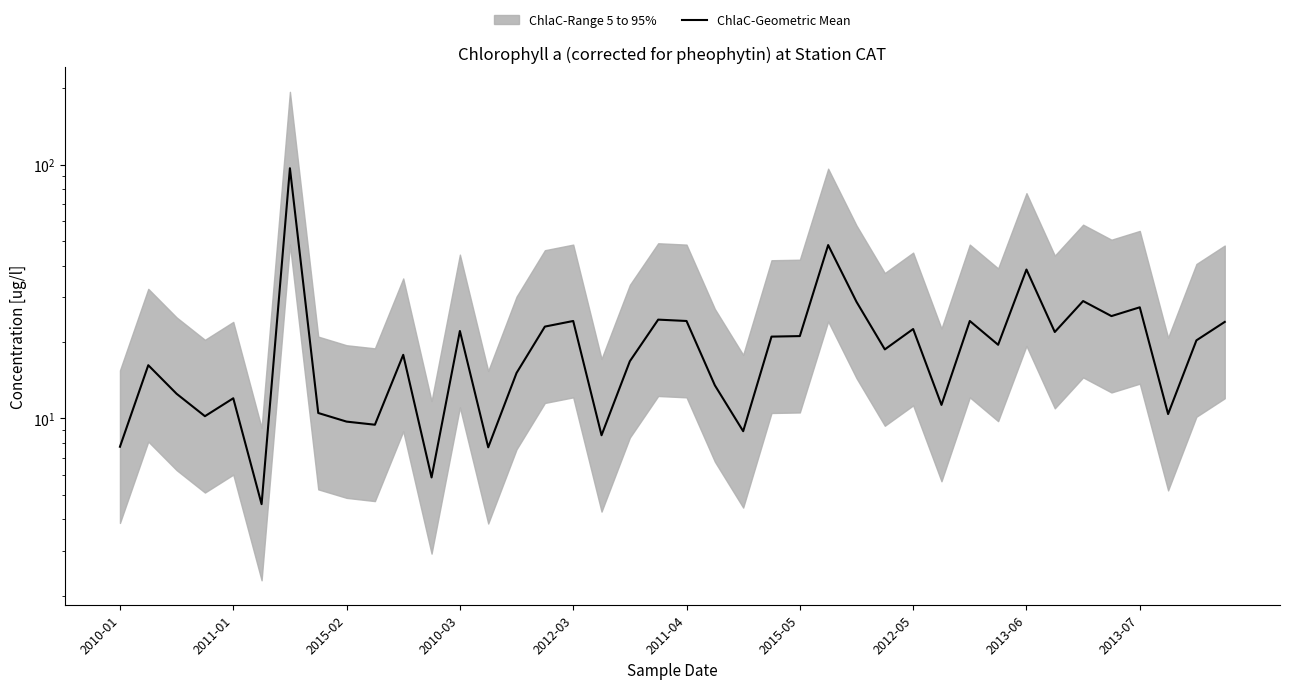

How many lines are shown in the chart?

1